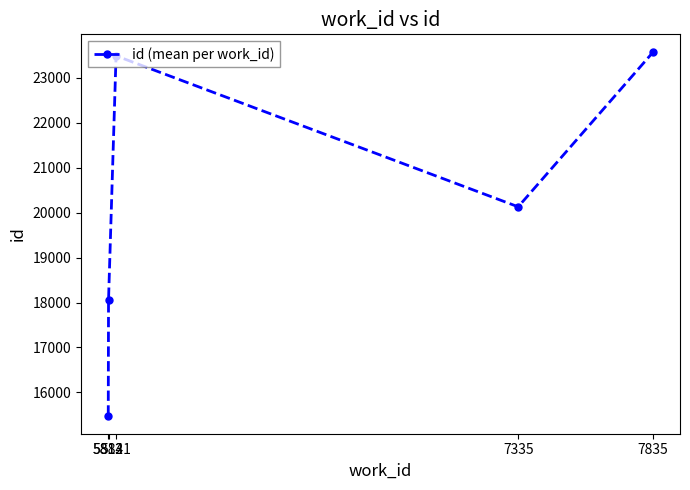

The chart shows a value of 16218.1 at 7835. True or false?

False